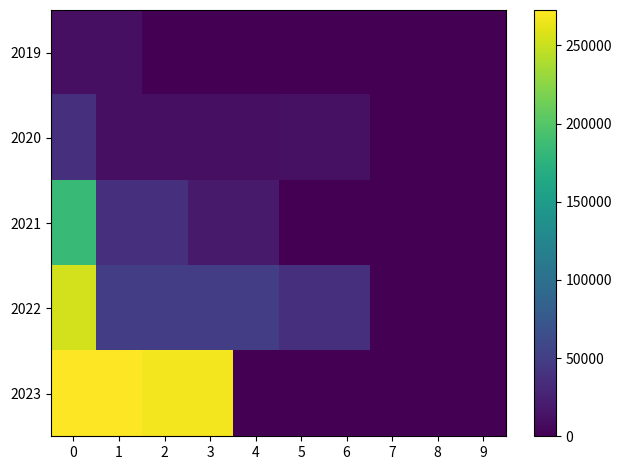

Reading right to left, transcribe all the data shown in this chart.

2019: 9=0	8=0	7=0	6=0	5=0	4=0	3=0	2=0	1=11614	0=11614
2020: 9=0	8=0	7=0	6=12441	5=12441	4=11287	3=11287	2=11287	1=11287	0=36413
2021: 9=0	8=0	7=0	6=0	5=0	4=19397	3=19397	2=36874	1=36874	0=185034
2022: 9=0	8=0	7=0	6=36350	5=36350	4=49879	3=49879	2=49879	1=49879	0=254583
2023: 9=0	8=0	7=0	6=0	5=0	4=0	3=267773	2=267773	1=272696	0=272696